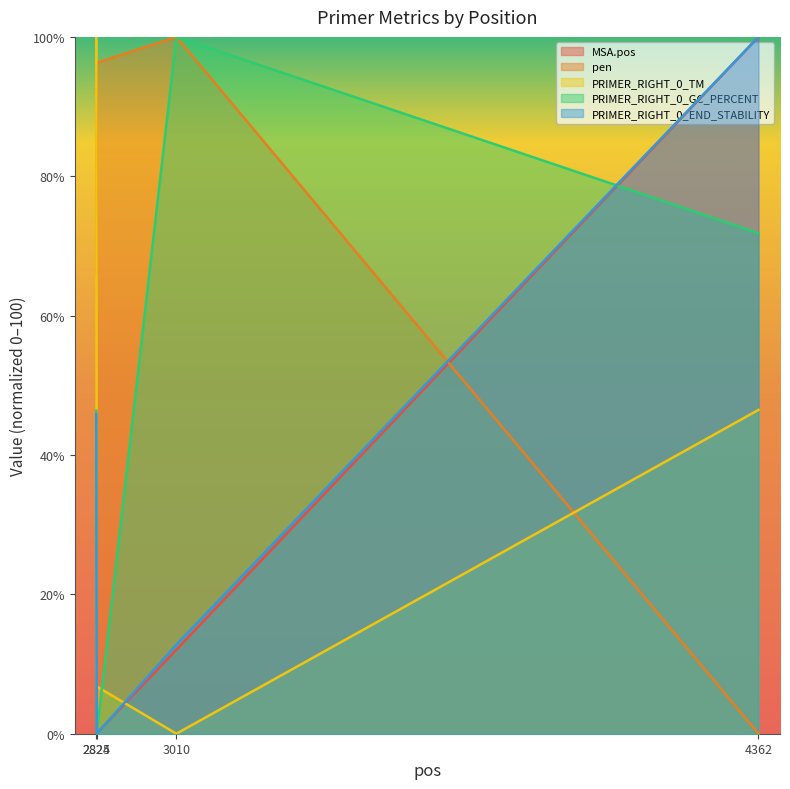

Is it true that PRIMER_RIGHT_0_TM equals 46.5 at 4362?

True